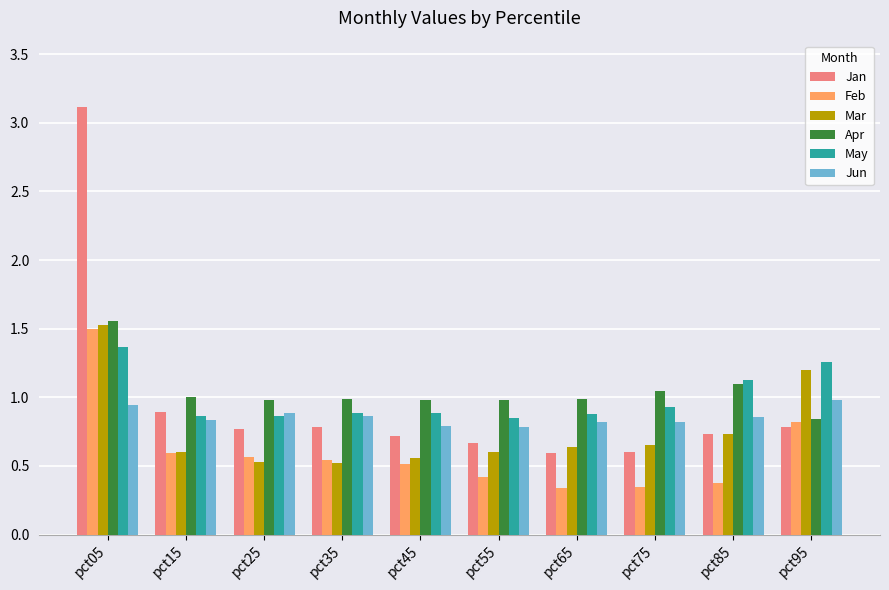

At which category is the sum across all series the highest?

pct05